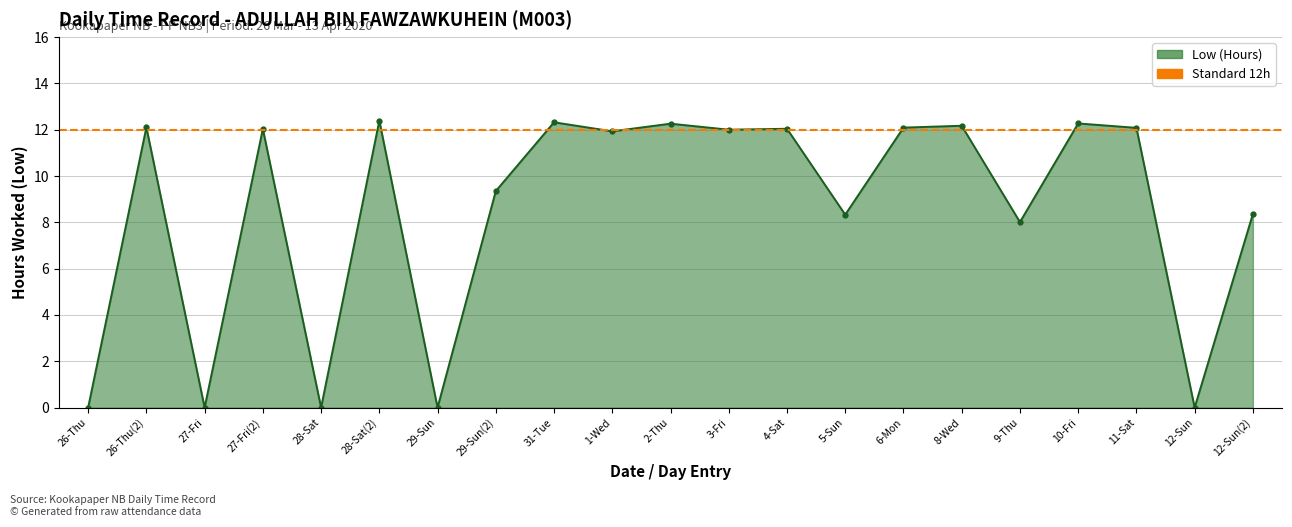

True or false: there are more than 2 points higher than both neighbors.

True